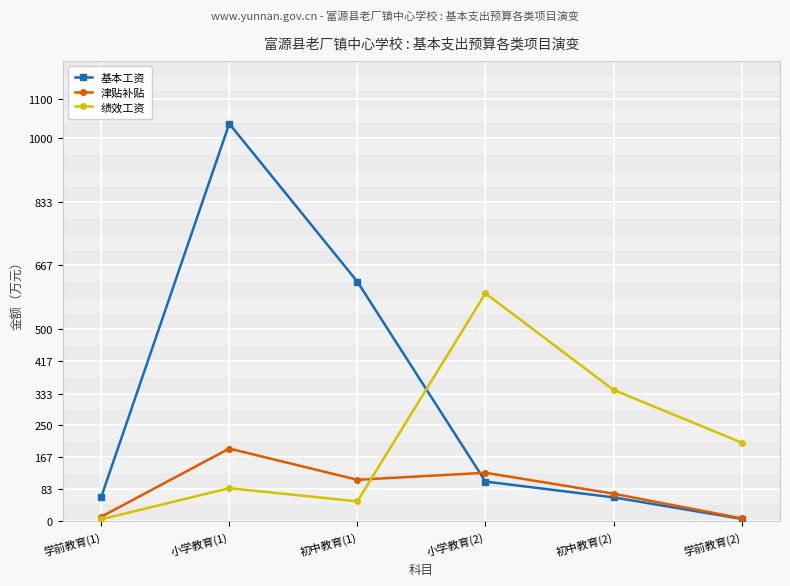

Count the number of categories in the chart.

6